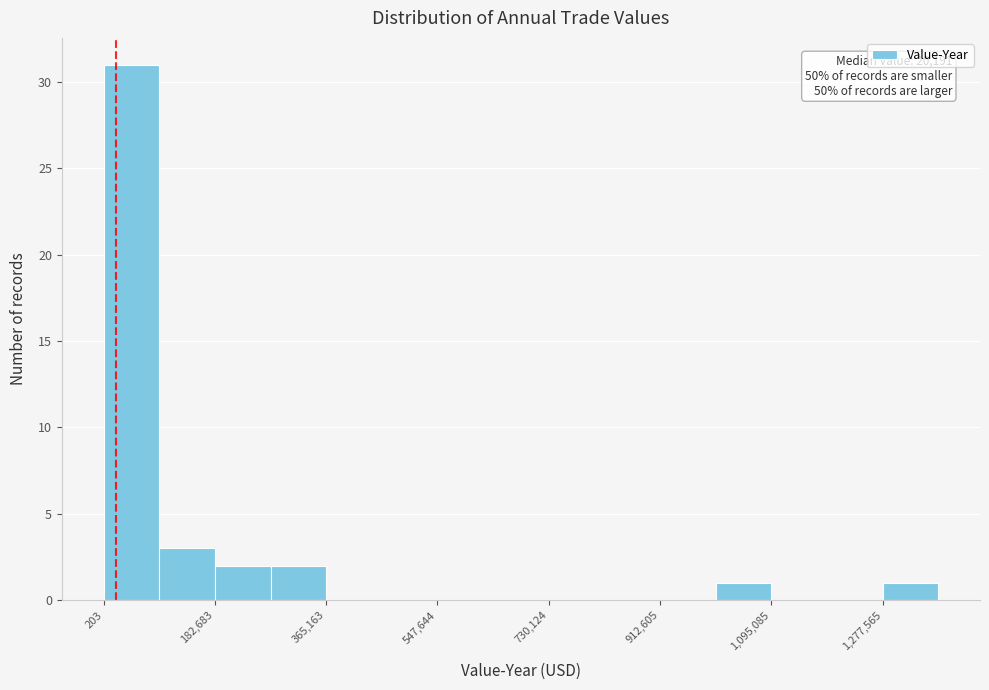

Over which range of the x-axis is the bar tallest?

0 to 100000